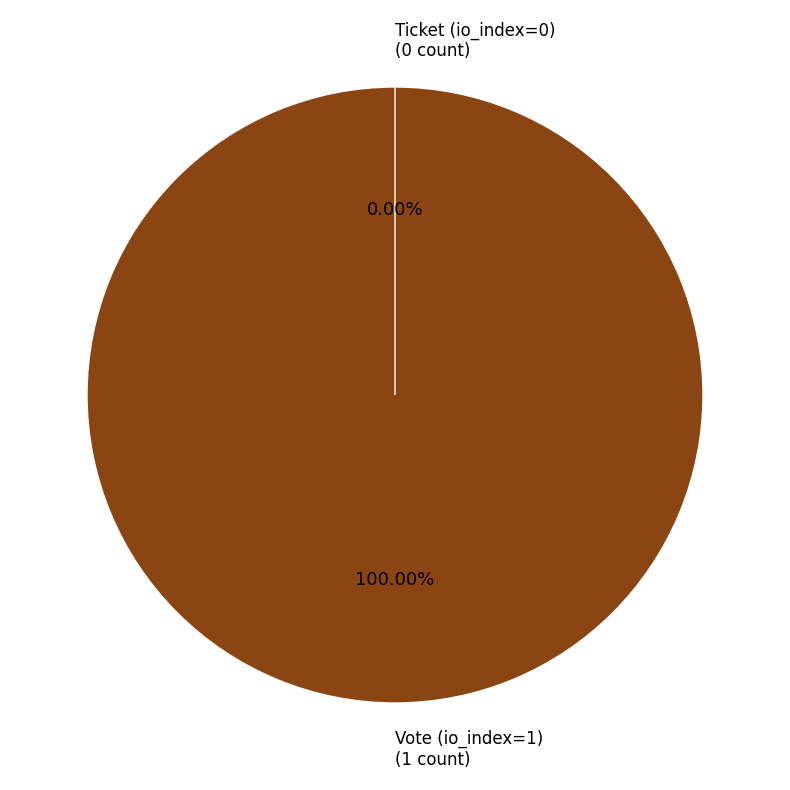

Which category accounts for the majority?

Vote (io_index=1)